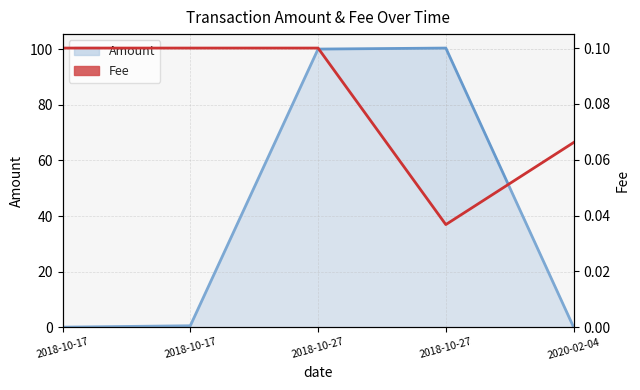

Does the chart display data point markers on the line(s)?

No